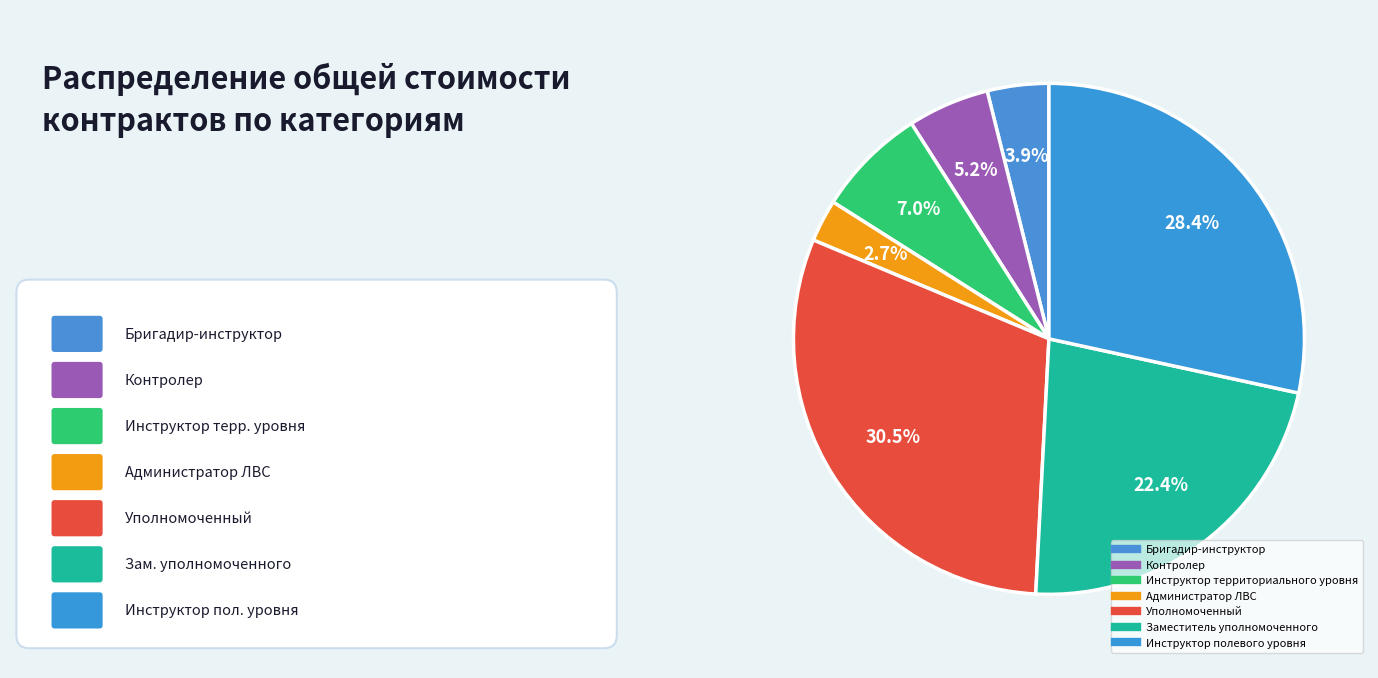

How many segments does this pie chart have?

7